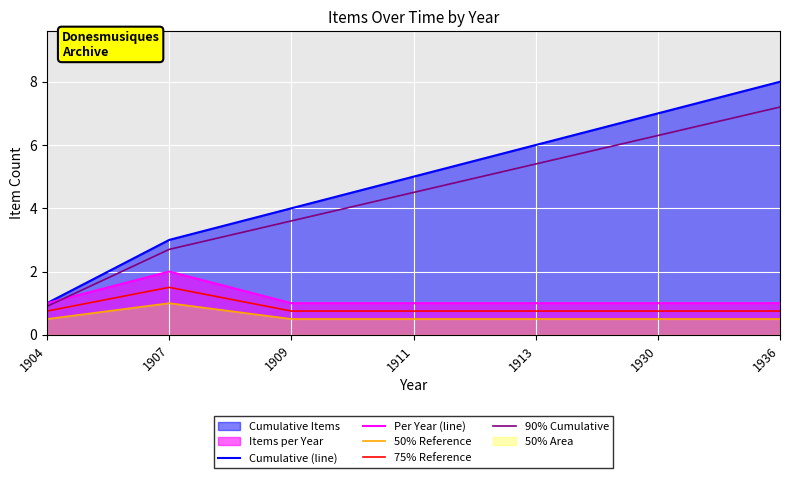

Where is the first local maximum for 75% Reference?

1907